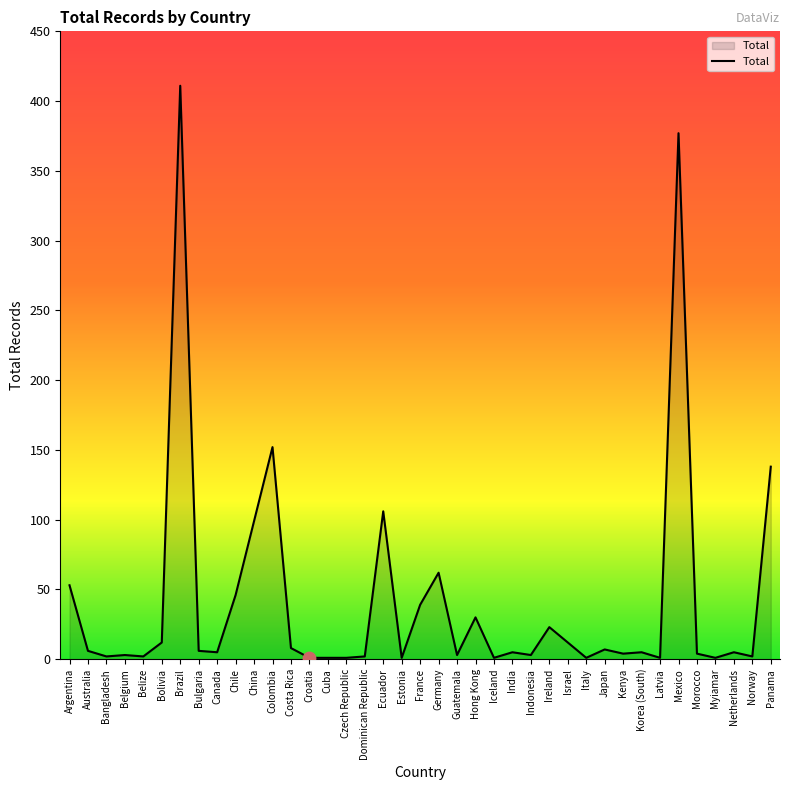

What is the ratio of the value at Hong Kong to the value at Cuba?

30.0